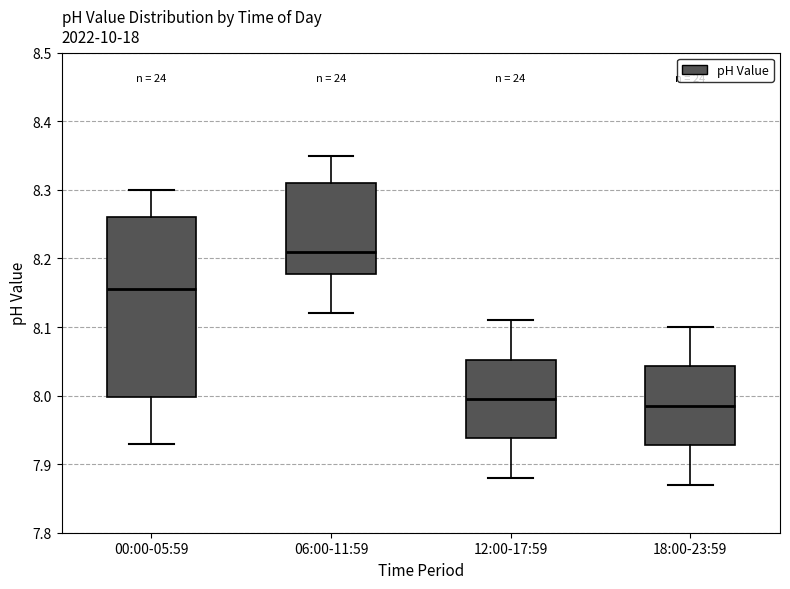

Reading left to right, read every box against the y-axis: the position of its median line, the range the box covers, and the ends of its whiskers. The values are not printed on the chart, so give them approximately, as read against the axis.

00:00-05:59: median 8.16, box 8.00 to 8.26, whiskers 7.93 to 8.30
06:00-11:59: median 8.21, box 8.18 to 8.31, whiskers 8.12 to 8.35
12:00-17:59: median 8.00, box 7.94 to 8.05, whiskers 7.88 to 8.11
18:00-23:59: median 7.99, box 7.93 to 8.04, whiskers 7.87 to 8.10